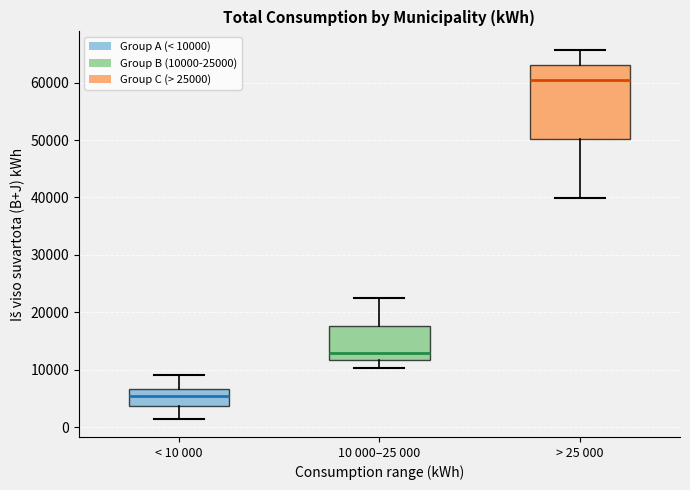

Which box has the highest median line?

> 25 000